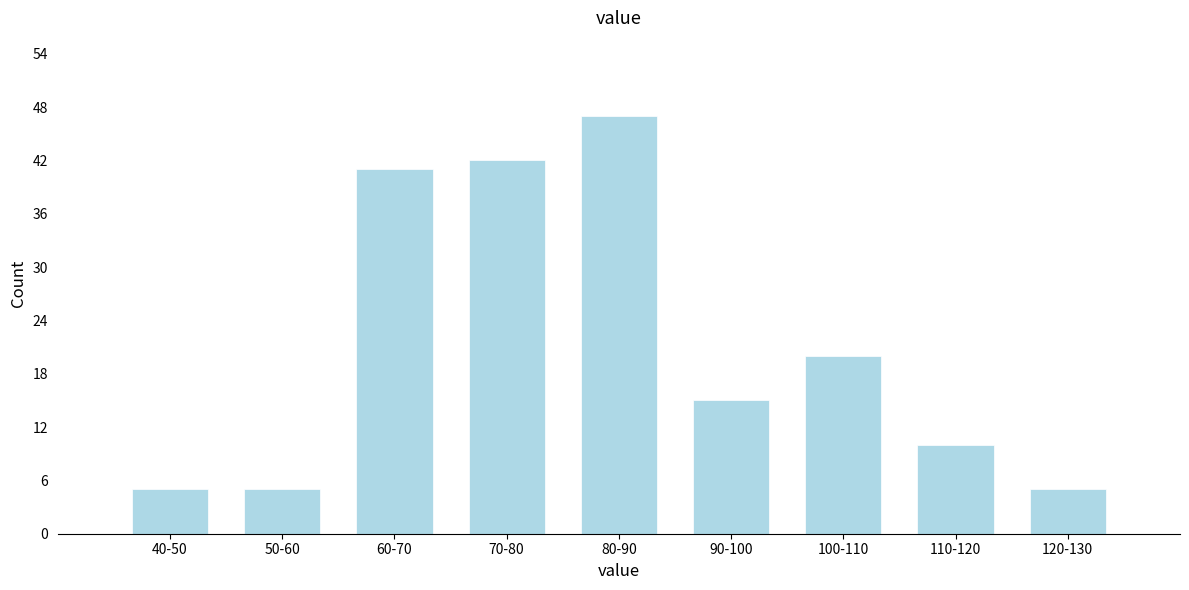

Reading left to right, list all the values displayed in this chart.

5	5	41	42	47	15	20	10	5